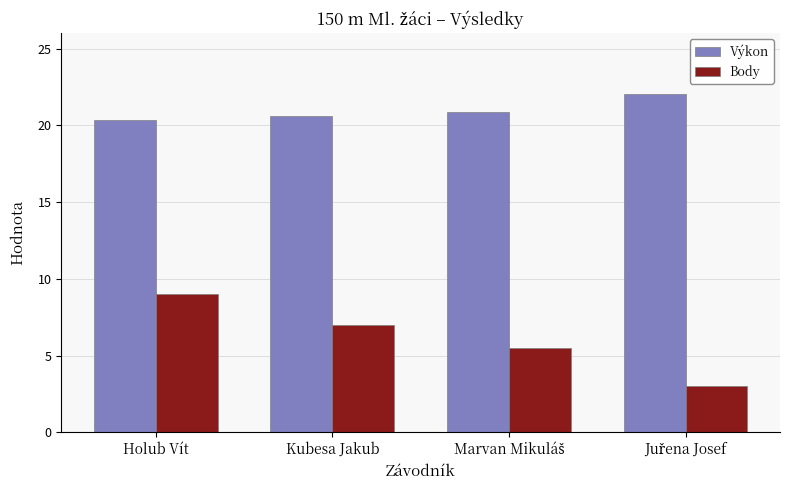

Is it true that Body equals 4.5 at Kubesa Jakub?

False